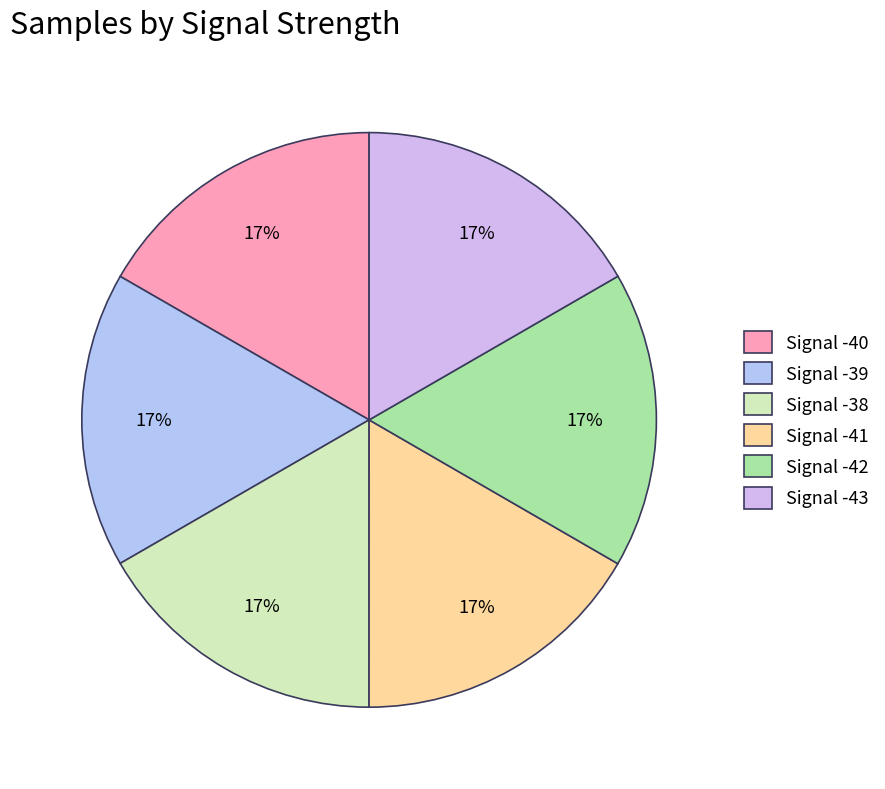

Count the number of slices in the pie.

6